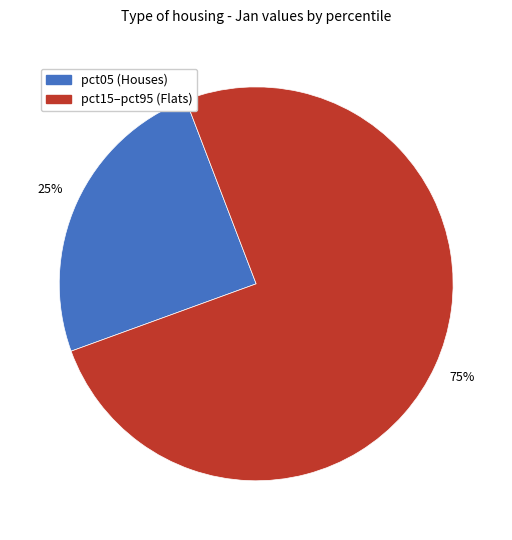

To the nearest percent, what is the average slice percentage?

50%